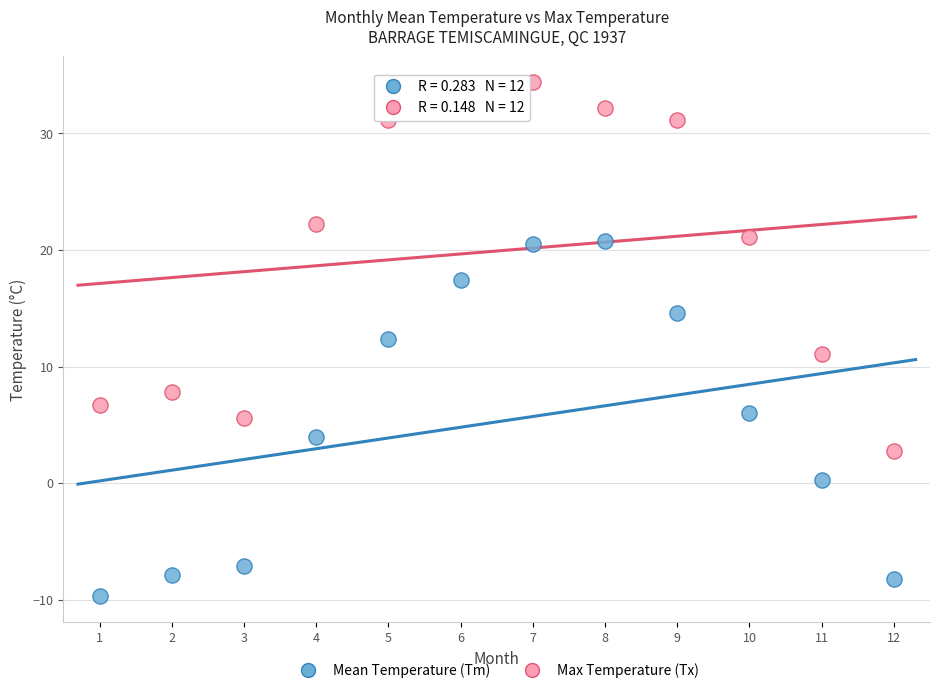

Across all data points, what is the range of Y values (max minus min)?

44.1